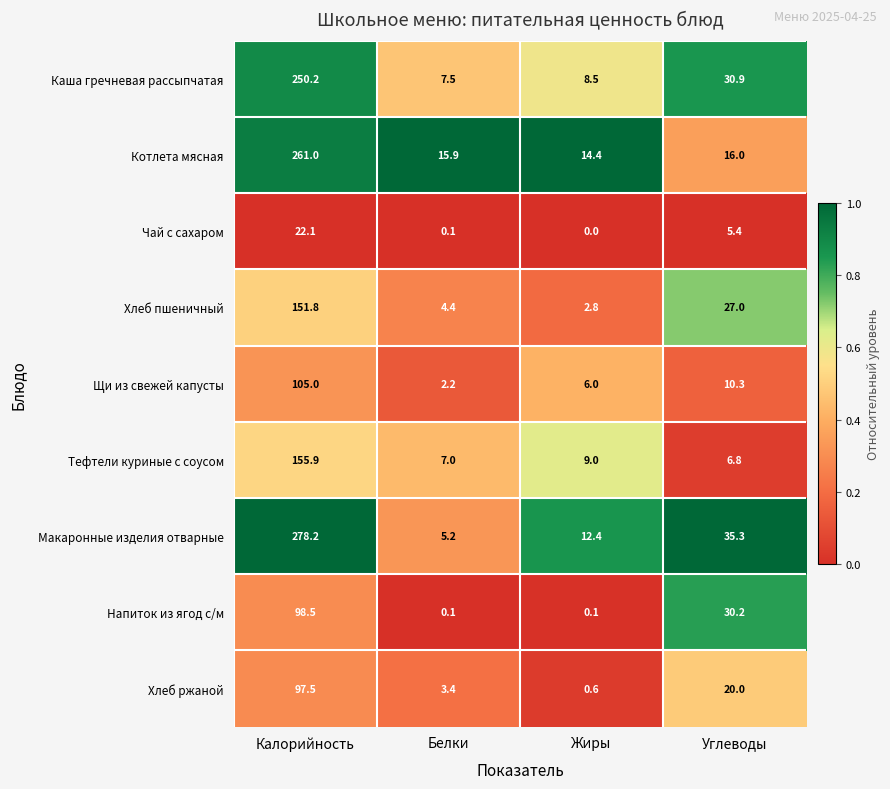

Where is Макаронные изделия отварные nearest to the value 141?

Углеводы